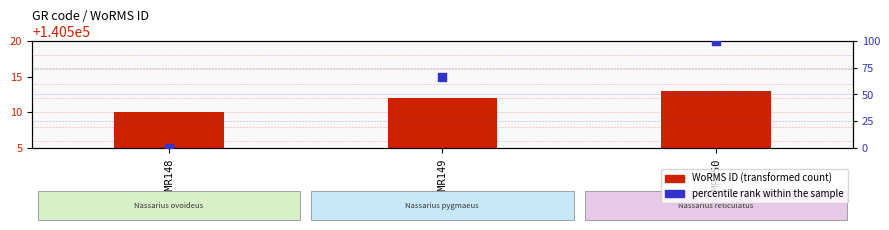

What is the change in value from EMR149 to EMR150?

+33.3